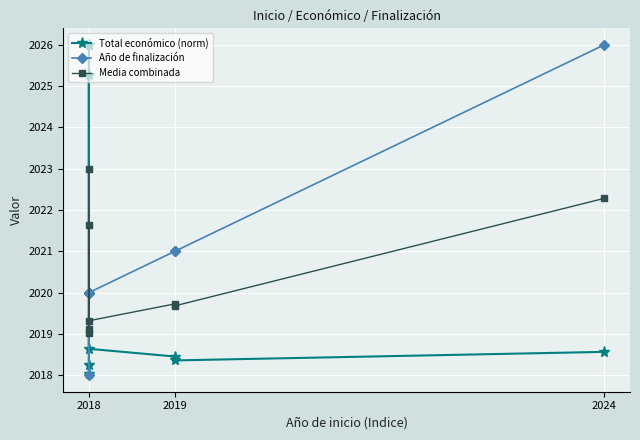

How many distinct data groups are displayed?

3